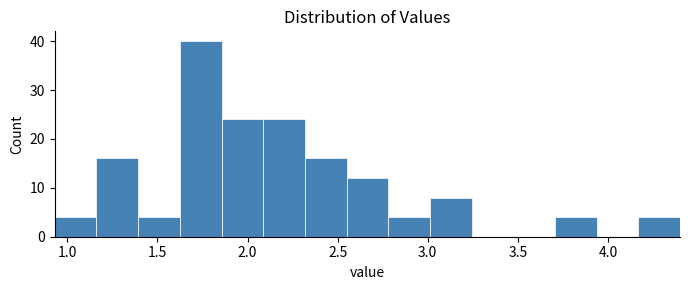

Over which range of the x-axis is the bar tallest?

1.60 to 1.85